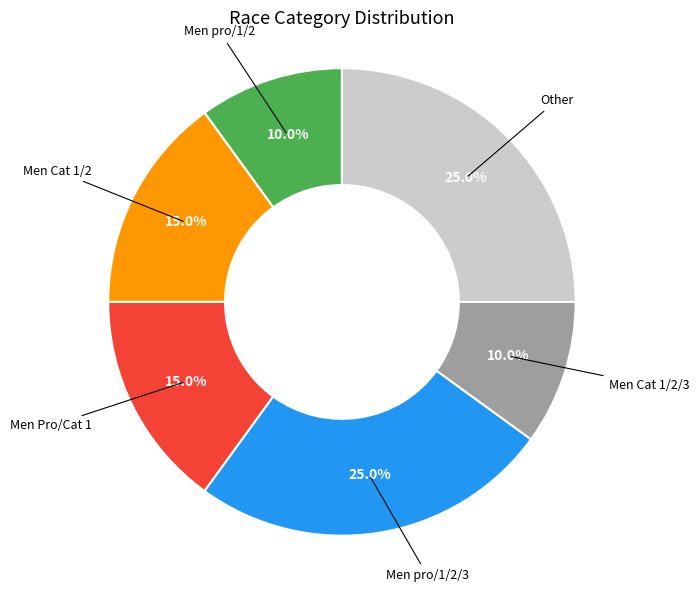

Is there a majority slice in this chart?

No